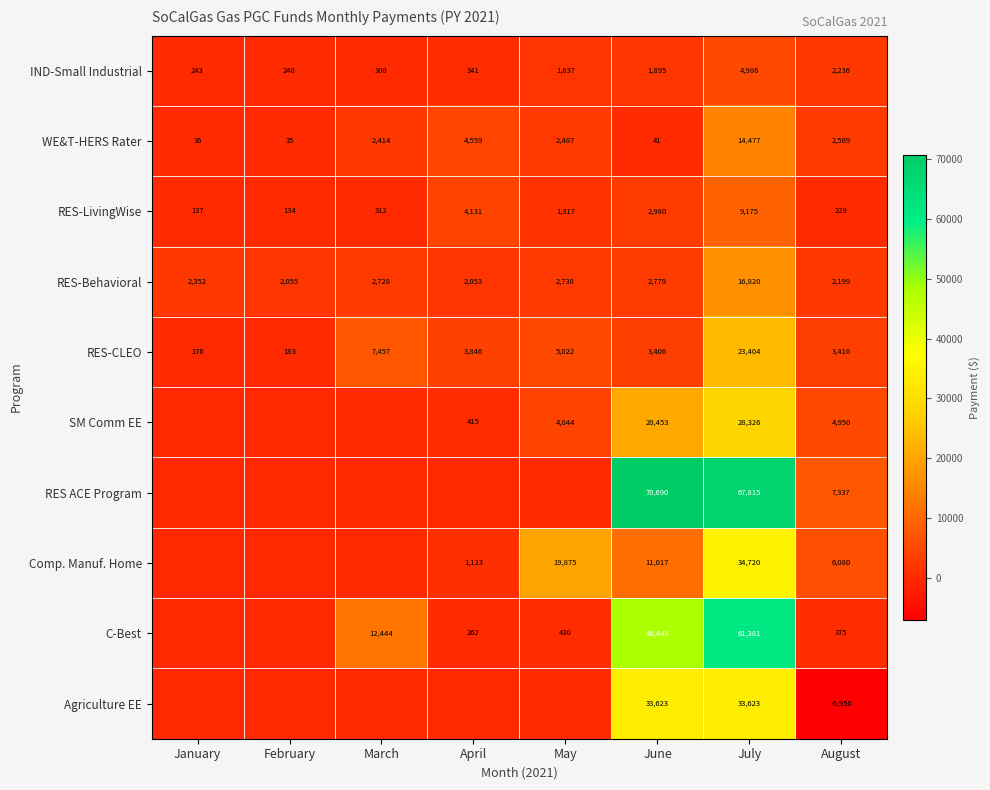

What is the difference between the maximum and second lowest values in the WE&T-HERS Rater series?

14441